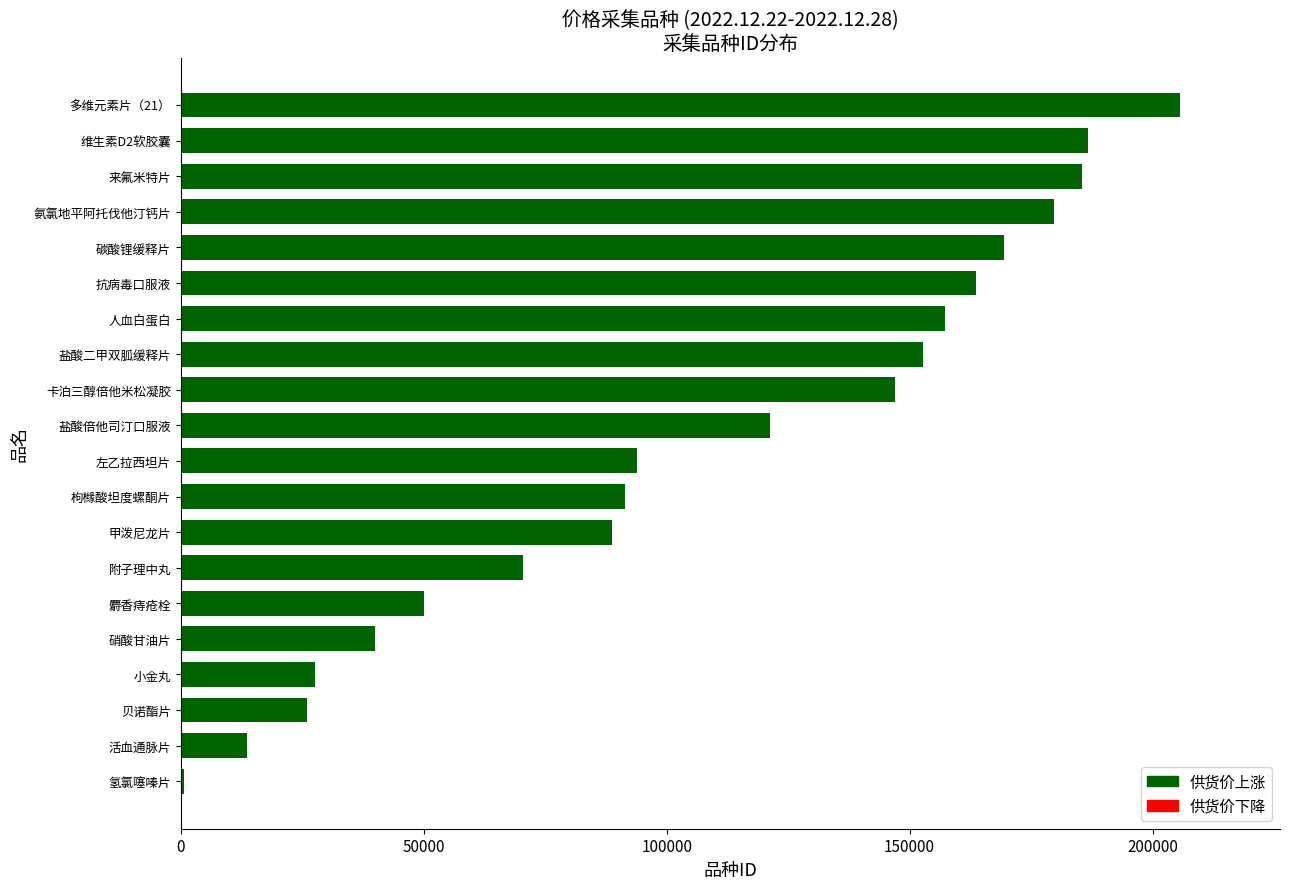

Reading top to bottom, extract all data points from this chart.

多维元素片（21）=205664	维生素D2软胶囊=186802	来氟米特片=185494	氨氯地平阿托伐他汀钙片=179682	碳酸锂缓释片=169519	抗病毒口服液=163575	人血白蛋白=157189	盐酸二甲双胍缓释片=152656	卡泊三醇倍他米松凝胶=146991	盐酸倍他司汀口服液=121218	左乙拉西坦片=93822	枸橼酸坦度螺酮片=91516	甲泼尼龙片=88807	附子理中丸=70432	麝香痔疮栓=50112	硝酸甘油片=39918	小金丸=27634	贝诺酯片=25922	活血通脉片=13719	氢氯噻嗪片=578